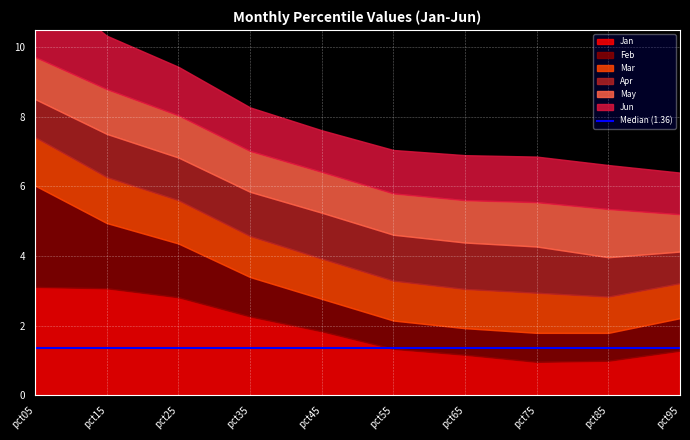

List the labels in order of Mar value, largest first.

pct05, pct15, pct25, pct35, pct45, pct75, pct55, pct65, pct85, pct95